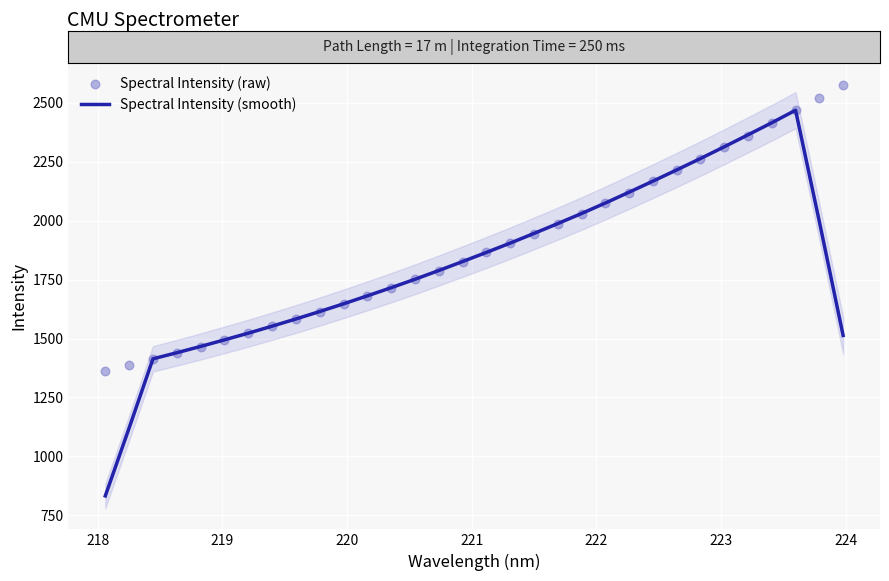

At how many categories does at least one series exceed 1238?

32